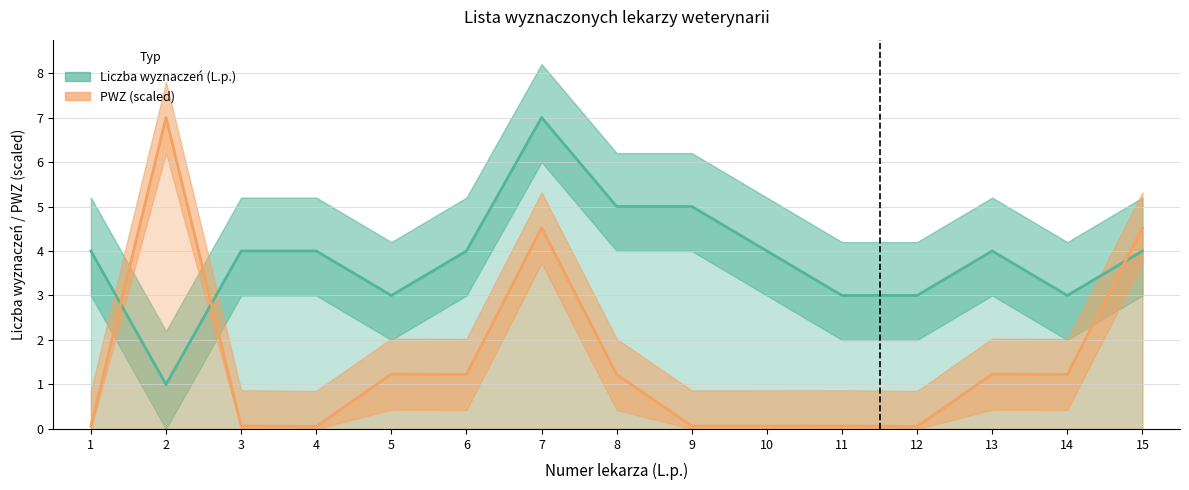

What is the value of the PWZ point at the 1st from the left?

0.1